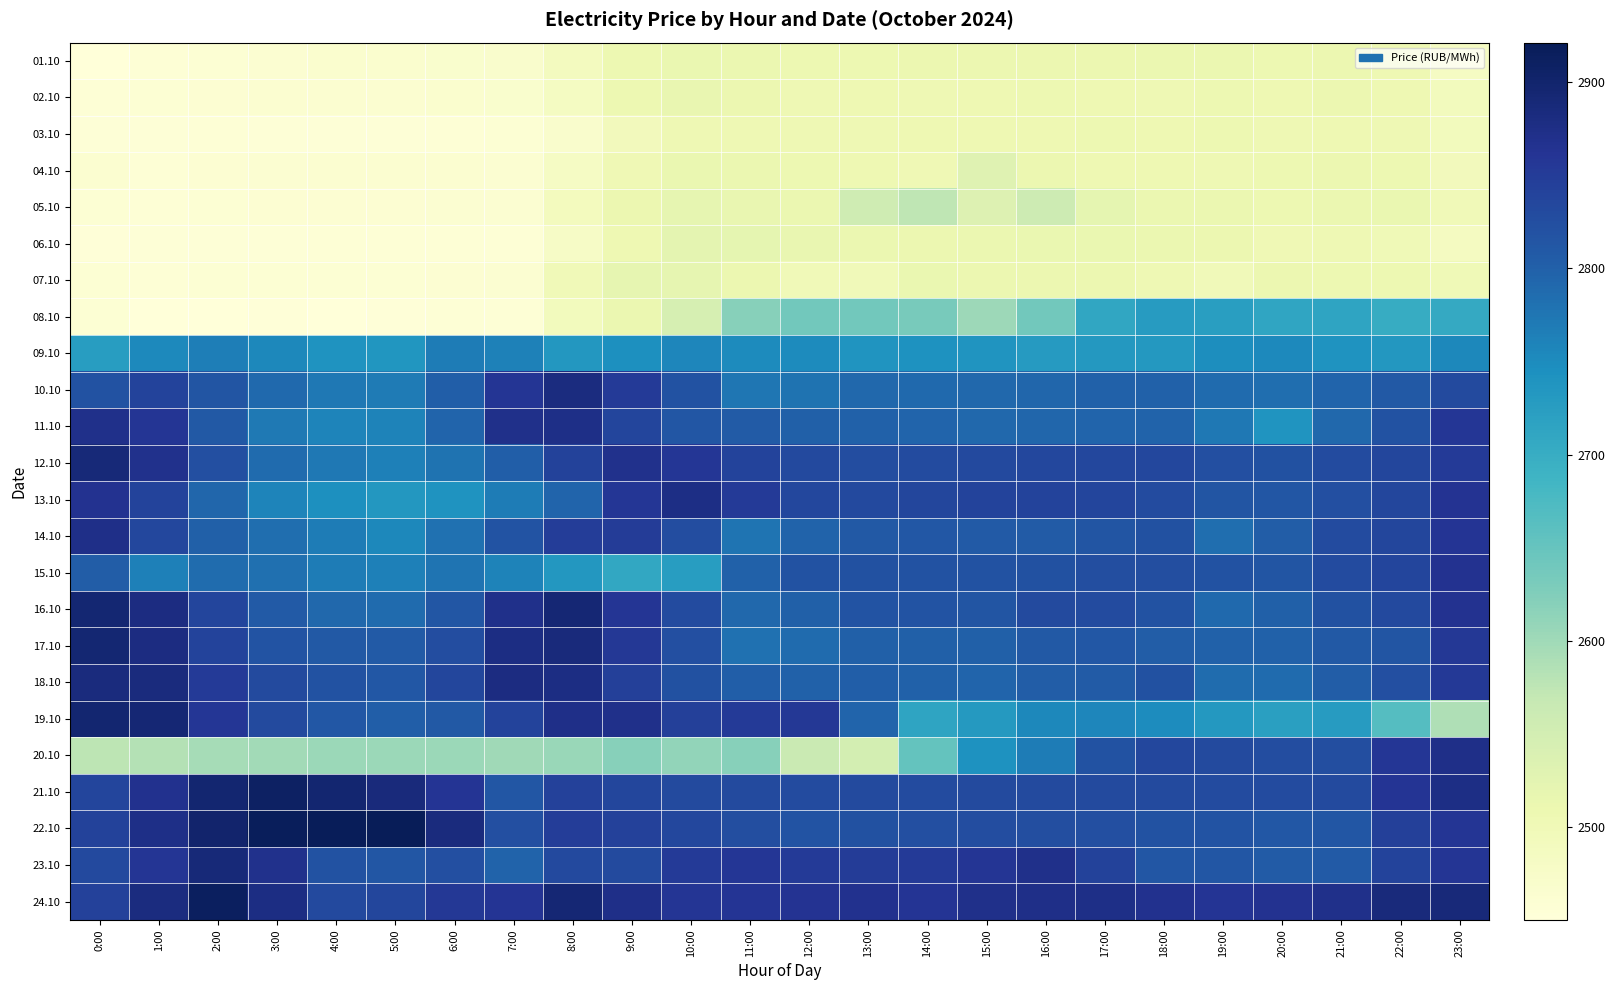

Reading left to right, extract all data points from this chart.

01.10: 0:00=2450.4	1:00=2457.2	2:00=2458.9	3:00=2463.0	4:00=2466.5	5:00=2465.7	6:00=2468.7	7:00=2469.7	8:00=2487.3	9:00=2508.2	10:00=2514.4	11:00=2511.3	12:00=2507.8	13:00=2508.6	14:00=2509.3	15:00=2509.7	16:00=2510.2	17:00=2510.6	18:00=2511.4	19:00=2512.0	20:00=2507.7	21:00=2510.9	22:00=2507.0	23:00=2482.0
02.10: 0:00=2456.6	1:00=2458.5	2:00=2461.2	3:00=2464.4	4:00=2464.4	5:00=2463.3	6:00=2466.6	7:00=2468.2	8:00=2484.1	9:00=2509.0	10:00=2515.7	11:00=2510.3	12:00=2504.7	13:00=2505.8	14:00=2505.4	15:00=2507.1	16:00=2507.4	17:00=2506.7	18:00=2505.1	19:00=2509.1	20:00=2506.7	21:00=2509.3	22:00=2507.2	23:00=2492.3
03.10: 0:00=2454.9	1:00=2454.1	2:00=2456.4	3:00=2455.2	4:00=2454.8	5:00=2455.0	6:00=2456.7	7:00=2459.3	8:00=2470.4	9:00=2494.0	10:00=2505.5	11:00=2504.0	12:00=2503.8	13:00=2503.8	14:00=2507.3	15:00=2506.8	16:00=2506.4	17:00=2508.0	18:00=2506.9	19:00=2509.1	20:00=2505.5	21:00=2506.9	22:00=2504.0	23:00=2491.3
04.10: 0:00=2464.1	1:00=2456.0	2:00=2461.1	3:00=2462.5	4:00=2464.3	5:00=2463.3	6:00=2464.1	7:00=2461.9	8:00=2480.7	9:00=2503.0	10:00=2513.6	11:00=2511.5	12:00=2508.0	13:00=2506.6	14:00=2503.2	15:00=2530.5	16:00=2510.3	17:00=2507.3	18:00=2506.8	19:00=2505.4	20:00=2508.3	21:00=2510.1	22:00=2508.3	23:00=2493.9
05.10: 0:00=2458.8	1:00=2456.4	2:00=2458.7	3:00=2460.0	4:00=2460.9	5:00=2460.7	6:00=2461.7	7:00=2461.4	8:00=2490.7	9:00=2509.5	10:00=2519.2	11:00=2515.0	12:00=2511.7	13:00=2555.3	14:00=2573.6	15:00=2534.8	16:00=2558.8	17:00=2521.7	18:00=2512.4	19:00=2512.5	20:00=2507.8	21:00=2511.4	22:00=2514.2	23:00=2498.5
06.10: 0:00=2453.1	1:00=2454.3	2:00=2455.1	3:00=2454.2	4:00=2456.4	5:00=2456.5	6:00=2457.7	7:00=2457.3	8:00=2479.2	9:00=2506.2	10:00=2522.5	11:00=2521.2	12:00=2516.3	13:00=2512.0	14:00=2510.6	15:00=2512.6	16:00=2513.1	17:00=2513.5	18:00=2512.7	19:00=2510.9	20:00=2503.3	21:00=2505.4	22:00=2501.5	23:00=2485.9
07.10: 0:00=2458.6	1:00=2456.3	2:00=2459.1	3:00=2458.1	4:00=2458.8	5:00=2458.4	6:00=2460.3	7:00=2462.9	8:00=2499.7	9:00=2518.6	10:00=2519.0	11:00=2510.2	12:00=2499.0	13:00=2497.2	14:00=2513.0	15:00=2510.6	16:00=2511.0	17:00=2510.3	18:00=2504.6	19:00=2497.4	20:00=2509.9	21:00=2508.1	22:00=2508.8	23:00=2500.0
08.10: 0:00=2458.4	1:00=2450.4	2:00=2452.0	3:00=2452.2	4:00=2451.4	5:00=2452.9	6:00=2457.0	7:00=2456.8	8:00=2492.6	9:00=2512.7	10:00=2545.4	11:00=2619.6	12:00=2639.1	13:00=2638.8	14:00=2632.7	15:00=2601.5	16:00=2639.0	17:00=2710.7	18:00=2727.4	19:00=2724.0	20:00=2712.2	21:00=2713.9	22:00=2700.8	23:00=2705.2
09.10: 0:00=2724.6	1:00=2752.7	2:00=2765.5	3:00=2754.7	4:00=2739.5	5:00=2737.0	6:00=2767.2	7:00=2762.8	8:00=2733.5	9:00=2745.6	10:00=2755.8	11:00=2751.4	12:00=2750.3	13:00=2738.6	14:00=2741.1	15:00=2737.6	16:00=2728.2	17:00=2732.0	18:00=2731.9	19:00=2747.2	20:00=2752.6	21:00=2739.8	22:00=2734.1	23:00=2755.2
10.10: 0:00=2819.7	1:00=2839.3	2:00=2816.0	3:00=2788.9	4:00=2773.1	5:00=2769.7	6:00=2802.6	7:00=2859.8	8:00=2880.8	9:00=2852.2	10:00=2819.3	11:00=2775.3	12:00=2778.9	13:00=2792.1	14:00=2790.0	15:00=2790.8	16:00=2792.8	17:00=2798.4	18:00=2798.7	19:00=2788.6	20:00=2784.4	21:00=2795.9	22:00=2809.3	23:00=2830.7
11.10: 0:00=2869.6	1:00=2859.8	2:00=2809.3	3:00=2771.7	4:00=2757.8	5:00=2759.5	6:00=2795.6	7:00=2870.3	8:00=2873.5	9:00=2837.8	10:00=2812.9	11:00=2806.2	12:00=2800.8	13:00=2798.3	14:00=2795.8	15:00=2791.4	16:00=2792.5	17:00=2795.0	18:00=2796.3	19:00=2773.1	20:00=2738.8	21:00=2792.1	22:00=2819.2	23:00=2857.1
12.10: 0:00=2889.5	1:00=2869.2	2:00=2822.6	3:00=2787.9	4:00=2772.7	5:00=2763.6	6:00=2779.0	7:00=2802.2	8:00=2841.8	9:00=2869.4	10:00=2857.4	11:00=2839.5	12:00=2832.0	13:00=2826.2	14:00=2827.3	15:00=2832.1	16:00=2833.2	17:00=2833.1	18:00=2833.5	19:00=2823.4	20:00=2820.3	21:00=2827.3	22:00=2835.4	23:00=2851.9
13.10: 0:00=2865.3	1:00=2839.7	2:00=2792.5	3:00=2758.6	4:00=2745.7	5:00=2734.1	6:00=2740.2	7:00=2767.2	8:00=2795.1	9:00=2858.2	10:00=2875.9	11:00=2852.5	12:00=2833.5	13:00=2831.9	14:00=2836.2	15:00=2838.8	16:00=2839.6	17:00=2837.3	18:00=2828.0	19:00=2815.2	20:00=2813.9	21:00=2821.7	22:00=2835.0	23:00=2863.2
14.10: 0:00=2872.7	1:00=2833.2	2:00=2801.0	3:00=2784.6	4:00=2767.2	5:00=2753.9	6:00=2779.8	7:00=2817.1	8:00=2848.3	9:00=2850.1	10:00=2826.8	11:00=2777.4	12:00=2797.7	13:00=2810.4	14:00=2811.2	15:00=2807.6	16:00=2806.3	17:00=2814.4	18:00=2821.4	19:00=2784.9	20:00=2804.1	21:00=2828.9	22:00=2834.9	23:00=2860.6
15.10: 0:00=2803.6	1:00=2763.2	2:00=2786.2	3:00=2782.1	4:00=2766.6	5:00=2764.5	6:00=2776.5	7:00=2760.4	8:00=2734.0	9:00=2709.2	10:00=2725.0	11:00=2798.7	12:00=2818.9	13:00=2821.5	14:00=2819.8	15:00=2818.8	16:00=2821.5	17:00=2824.6	18:00=2825.0	19:00=2818.6	20:00=2815.6	21:00=2828.6	22:00=2837.8	23:00=2864.8
16.10: 0:00=2894.6	1:00=2879.1	2:00=2837.5	3:00=2808.0	4:00=2791.9	5:00=2787.8	6:00=2813.1	7:00=2870.8	8:00=2893.3	9:00=2860.2	10:00=2829.0	11:00=2792.0	12:00=2801.1	13:00=2816.2	14:00=2816.6	15:00=2816.2	16:00=2830.4	17:00=2828.7	18:00=2818.3	19:00=2788.6	20:00=2800.6	21:00=2820.8	22:00=2831.1	23:00=2864.9
17.10: 0:00=2893.5	1:00=2879.6	2:00=2838.7	3:00=2816.5	4:00=2810.1	5:00=2807.4	6:00=2826.8	7:00=2878.4	8:00=2885.1	9:00=2856.4	10:00=2822.6	11:00=2779.7	12:00=2788.2	13:00=2801.3	14:00=2800.6	15:00=2800.2	16:00=2810.2	17:00=2811.4	18:00=2803.7	19:00=2799.6	20:00=2798.8	21:00=2809.1	22:00=2815.4	23:00=2856.1
18.10: 0:00=2883.8	1:00=2883.6	2:00=2851.9	3:00=2830.5	4:00=2818.5	5:00=2811.6	6:00=2835.8	7:00=2880.4	8:00=2876.9	9:00=2845.3	10:00=2820.6	11:00=2803.1	12:00=2799.3	13:00=2802.4	14:00=2799.0	15:00=2795.2	16:00=2803.8	17:00=2806.1	18:00=2820.3	19:00=2786.3	20:00=2786.9	21:00=2805.1	22:00=2822.0	23:00=2854.7
19.10: 0:00=2895.2	1:00=2892.1	2:00=2857.6	3:00=2829.2	4:00=2811.3	5:00=2802.7	6:00=2810.4	7:00=2838.4	8:00=2871.9	9:00=2870.6	10:00=2844.1	11:00=2851.2	12:00=2854.9	13:00=2794.2	14:00=2714.0	15:00=2731.1	16:00=2755.1	17:00=2755.9	18:00=2748.5	19:00=2733.1	20:00=2722.4	21:00=2726.9	22:00=2666.4	23:00=2587.7
20.10: 0:00=2575.4	1:00=2582.9	2:00=2594.4	3:00=2598.1	4:00=2603.1	5:00=2603.9	6:00=2604.0	7:00=2600.9	8:00=2606.1	9:00=2619.6	10:00=2611.8	11:00=2621.0	12:00=2563.7	13:00=2549.2	14:00=2651.4	15:00=2741.6	16:00=2768.3	17:00=2818.5	18:00=2833.6	19:00=2830.8	20:00=2825.7	21:00=2824.1	22:00=2857.8	23:00=2871.4
21.10: 0:00=2837.3	1:00=2867.0	2:00=2896.3	3:00=2908.2	4:00=2895.7	5:00=2885.1	6:00=2861.3	7:00=2813.3	8:00=2842.3	9:00=2836.1	10:00=2830.5	11:00=2830.2	12:00=2827.6	13:00=2830.4	14:00=2828.4	15:00=2830.5	16:00=2829.6	17:00=2830.4	18:00=2829.6	19:00=2828.2	20:00=2828.0	21:00=2829.6	22:00=2861.7	23:00=2875.0
22.10: 0:00=2840.7	1:00=2874.4	2:00=2899.9	3:00=2916.2	4:00=2918.8	5:00=2920.9	6:00=2883.2	7:00=2823.5	8:00=2847.8	9:00=2842.8	10:00=2834.2	11:00=2825.2	12:00=2816.7	13:00=2820.0	14:00=2823.4	15:00=2825.6	16:00=2825.1	17:00=2823.3	18:00=2819.8	19:00=2816.3	20:00=2811.9	21:00=2813.8	22:00=2844.1	23:00=2858.7
23.10: 0:00=2831.9	1:00=2859.0	2:00=2888.1	3:00=2868.4	4:00=2819.4	5:00=2813.2	6:00=2823.4	7:00=2797.4	8:00=2832.5	9:00=2830.8	10:00=2852.2	11:00=2857.1	12:00=2851.5	13:00=2850.0	14:00=2852.3	15:00=2858.7	16:00=2870.1	17:00=2841.1	18:00=2813.0	19:00=2813.6	20:00=2805.3	21:00=2807.5	22:00=2840.0	23:00=2859.8
24.10: 0:00=2842.5	1:00=2880.7	2:00=2912.7	3:00=2877.1	4:00=2831.2	5:00=2836.2	6:00=2855.9	7:00=2861.9	8:00=2893.0	9:00=2872.1	10:00=2859.8	11:00=2861.2	12:00=2863.0	13:00=2865.8	14:00=2861.8	15:00=2871.3	16:00=2873.1	17:00=2874.8	18:00=2866.9	19:00=2862.0	20:00=2865.1	21:00=2870.5	22:00=2885.4	23:00=2886.2